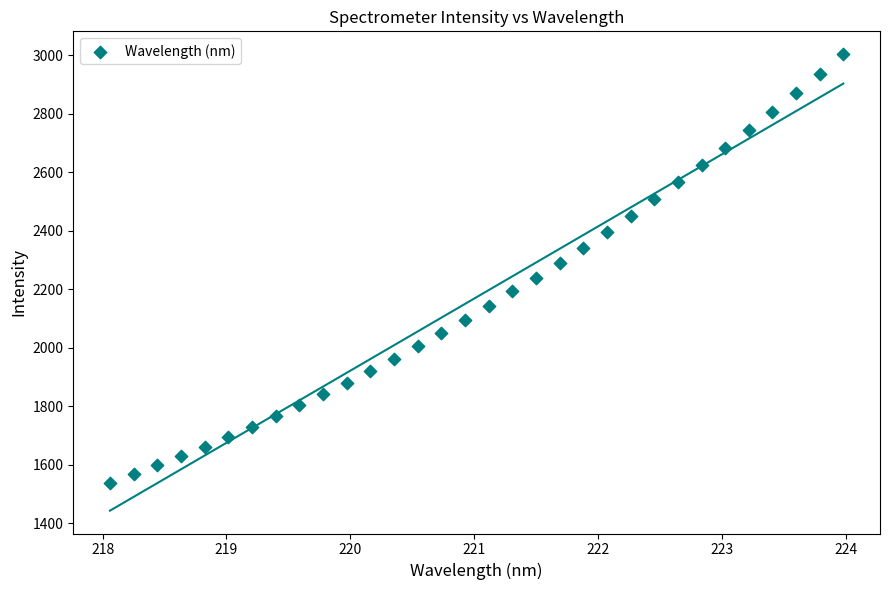

What is the range of Y values (max minus min)?

1464.9